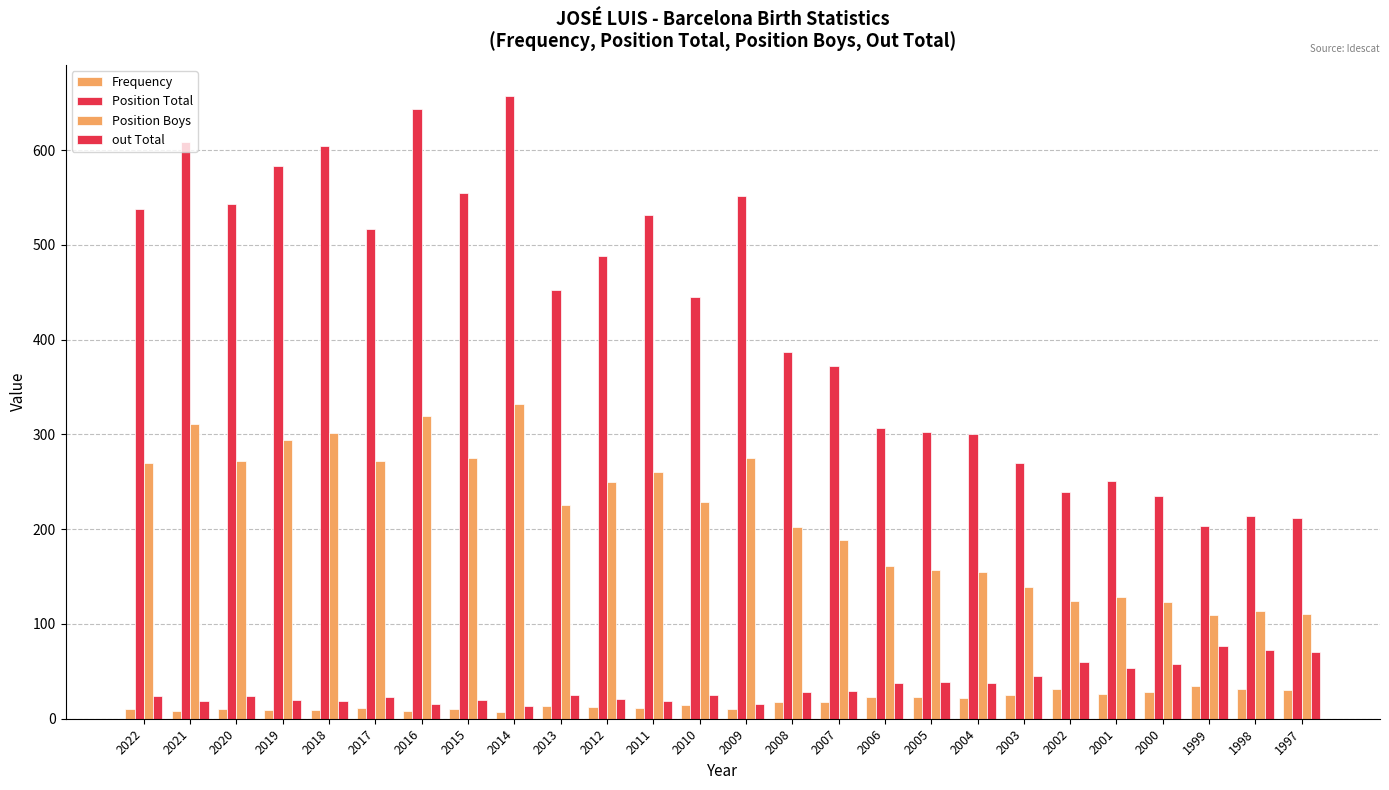

The value of out Total at 2001 is 53. True or false?

True